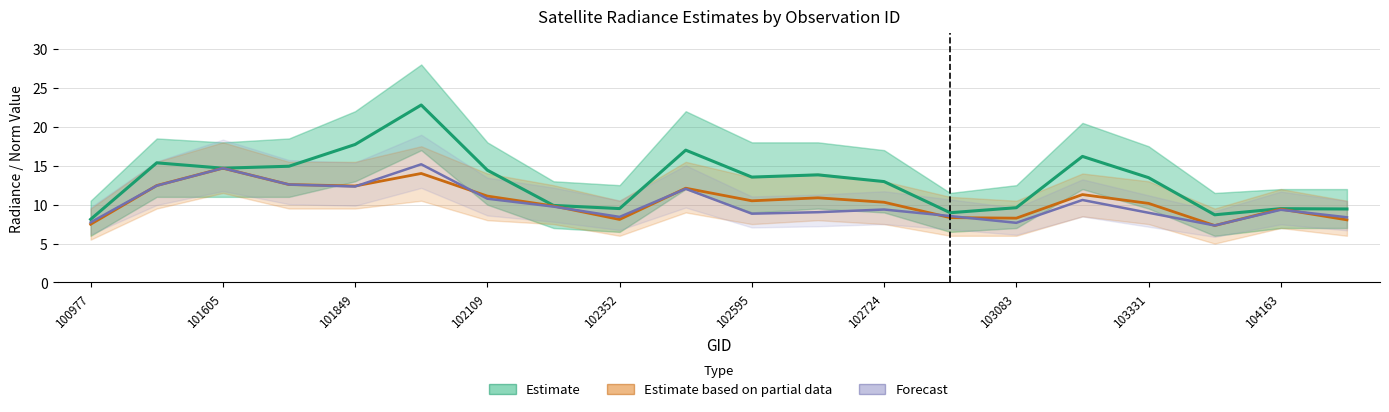

Is it true that Nadir Norm (Forecast) equals 6.3 at 103331?

False